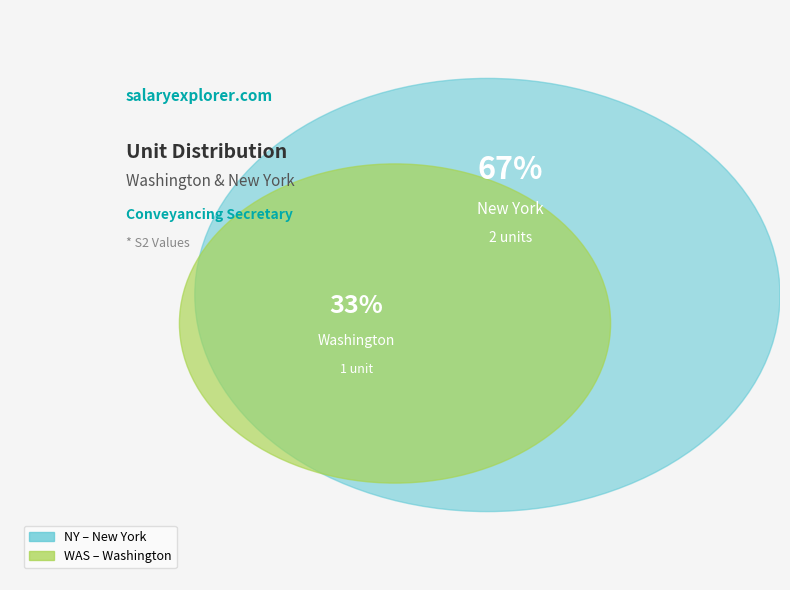

To the nearest percent, what percentage of the pie is NY?

67%